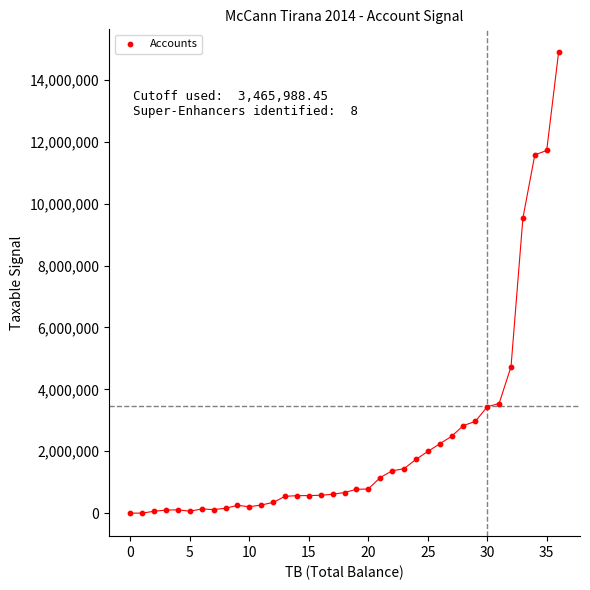

What Y value in the scatter plot is closest to 7443929?

9536057.6